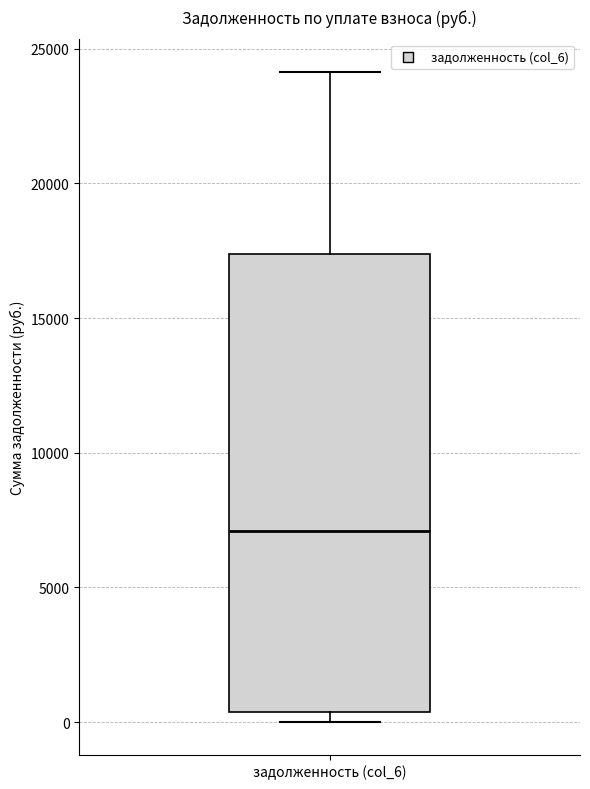

Transcribe this box plot: give where the median line is, the range the box spans, and where the two whiskers end, as read against the y-axis. The values are not printed on the chart, so give them approximately, as read against the axis.

median 7000, box 500 to 17500, whiskers 0 to 24000